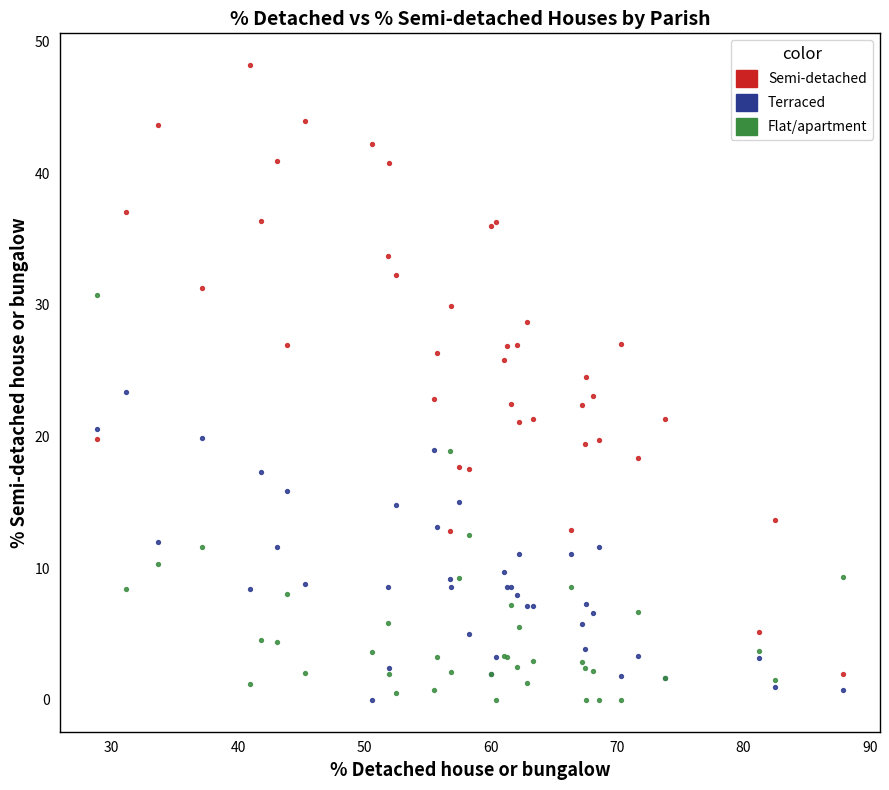

Which series has the widest spread of Y values?

Semi-detached